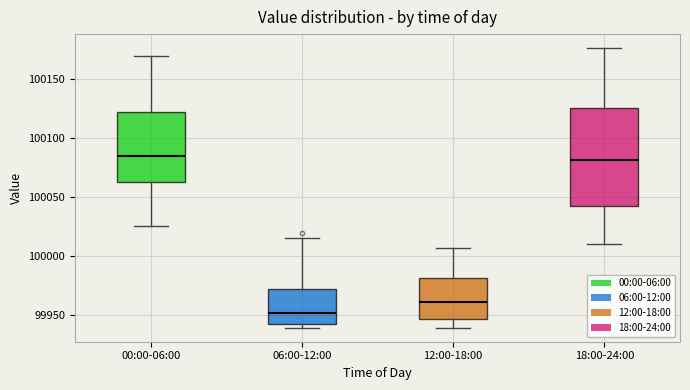

Reading left to right, transcribe this box plot: for each box, give where its median line is, the range the box spans, and where its two whiskers end, as read against the y-axis. The values are not printed on the chart, so give them approximately, as read against the axis.

00:00-06:00: median 100085, box 100065 to 100120, whiskers 100025 to 100170
06:00-12:00: median 99950, box 99945 to 99970, whiskers 99940 to 100015
12:00-18:00: median 99960, box 99945 to 99980, whiskers 99940 to 100005
18:00-24:00: median 100080, box 100045 to 100125, whiskers 100010 to 100175